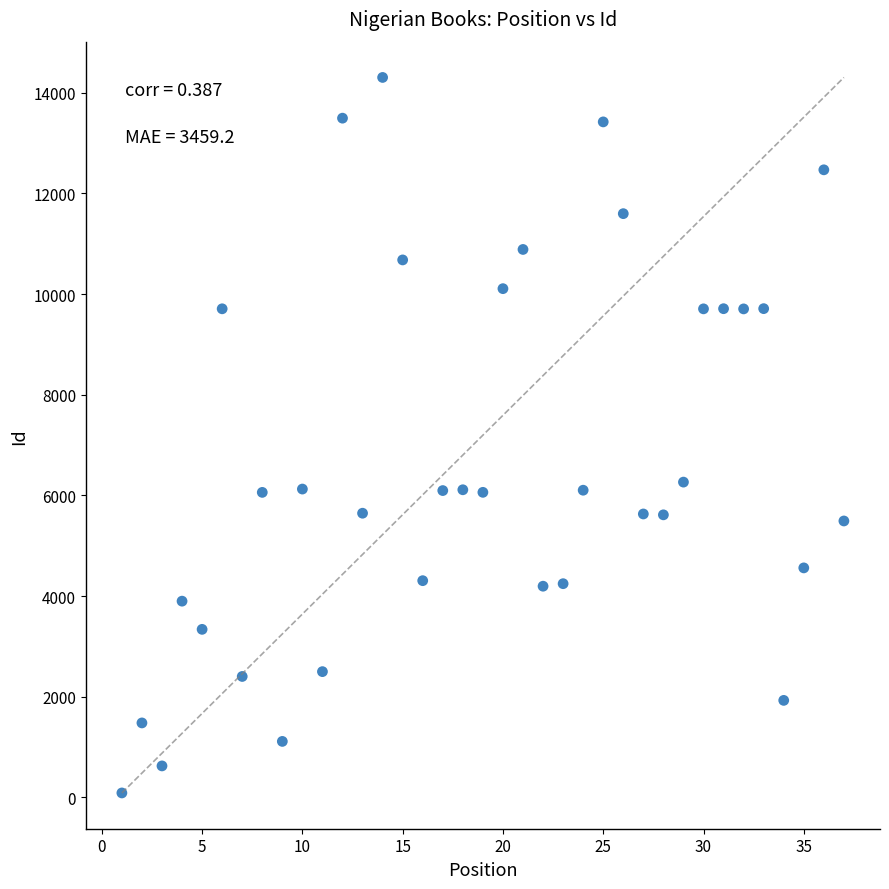

What is the range of X values (max minus min)?

36